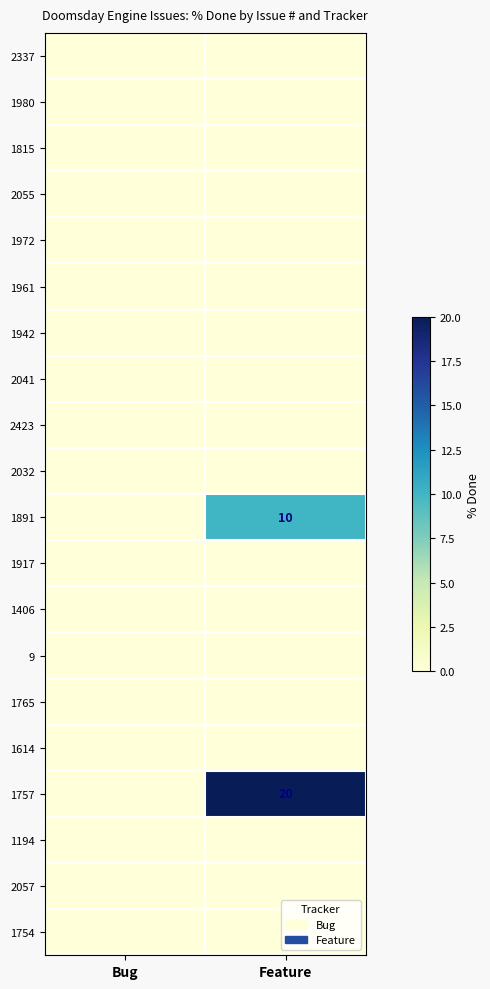

What is the maximum value for 1757?

20